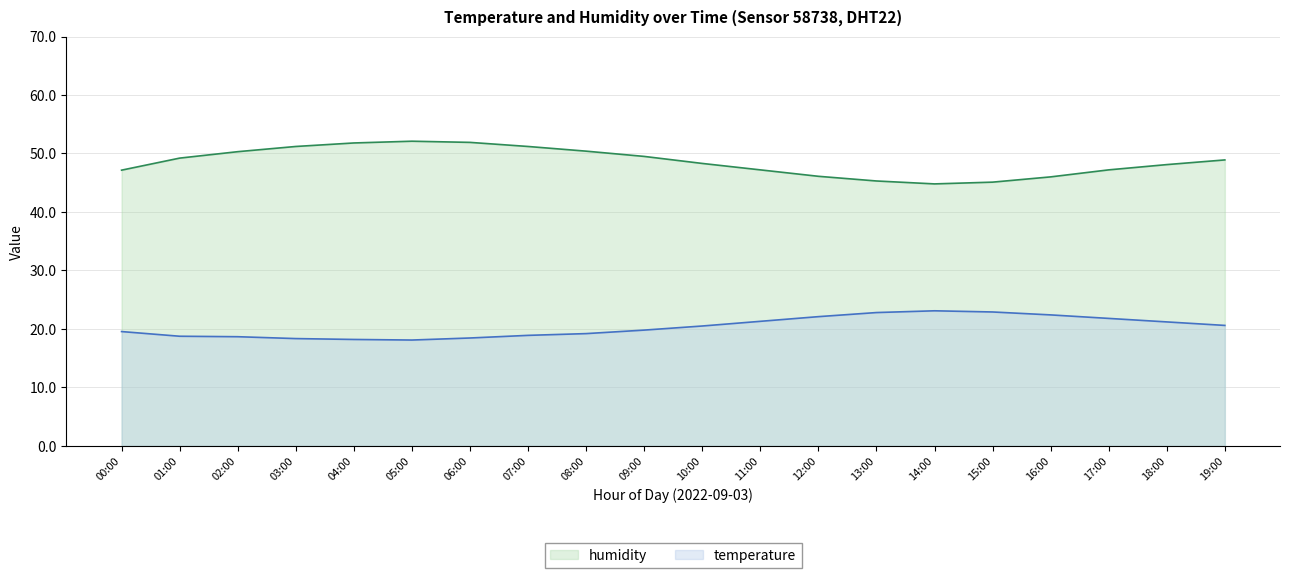

How many categories are shown in the chart?

20